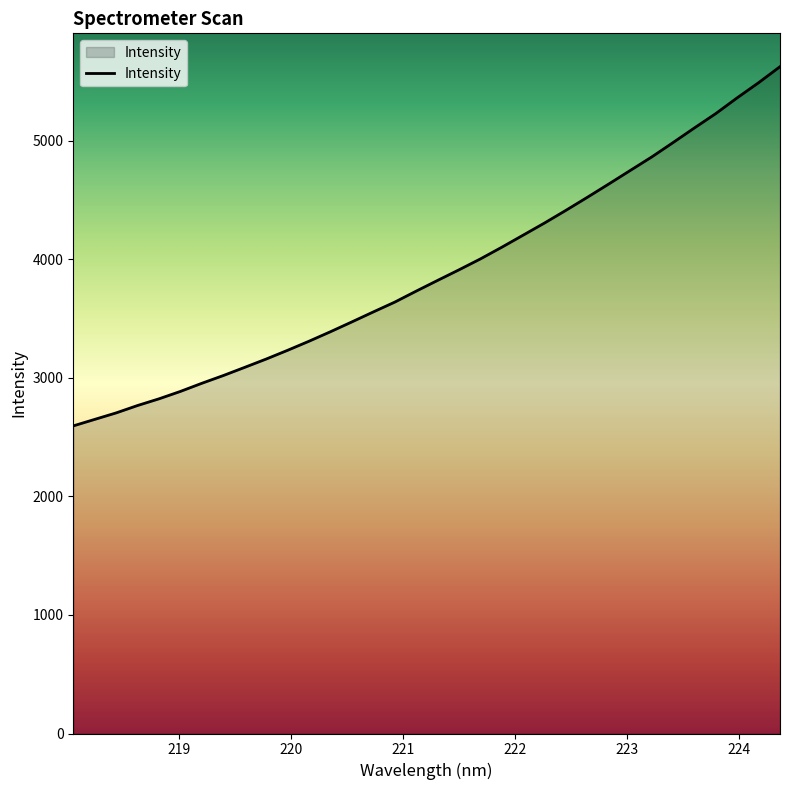

What is the difference between the maximum and minimum values?

3029.6